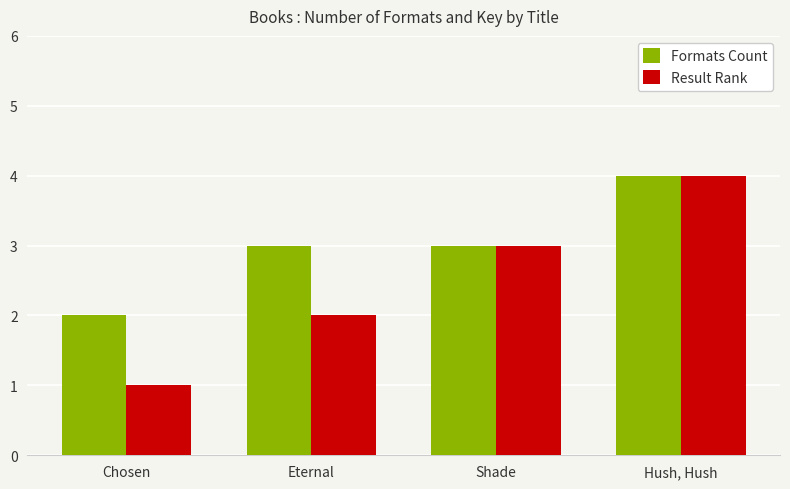

Does the chart contain any negative values?

No